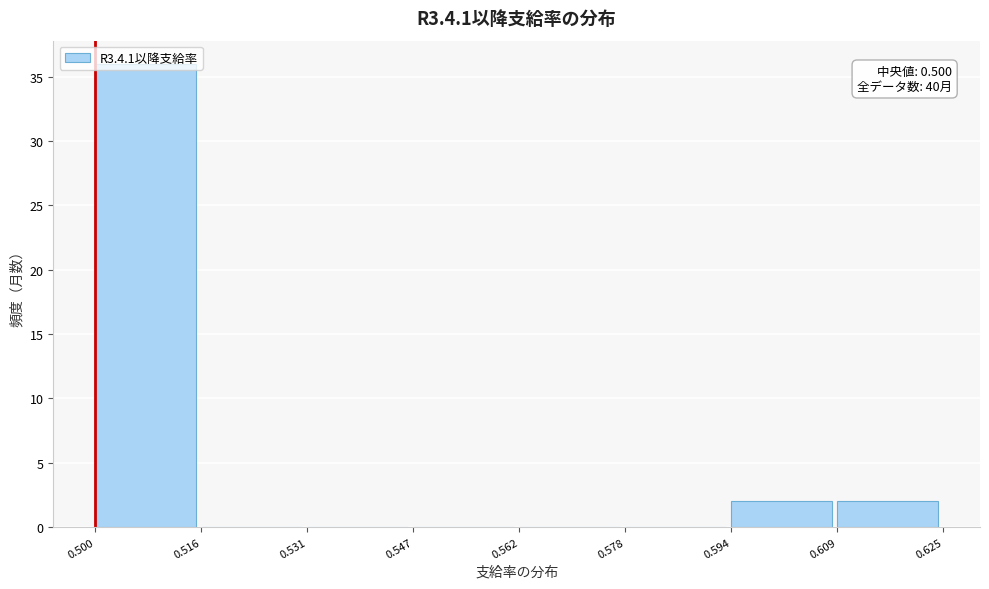

Which range on the x-axis has the tallest bar?

0.500 to 0.516